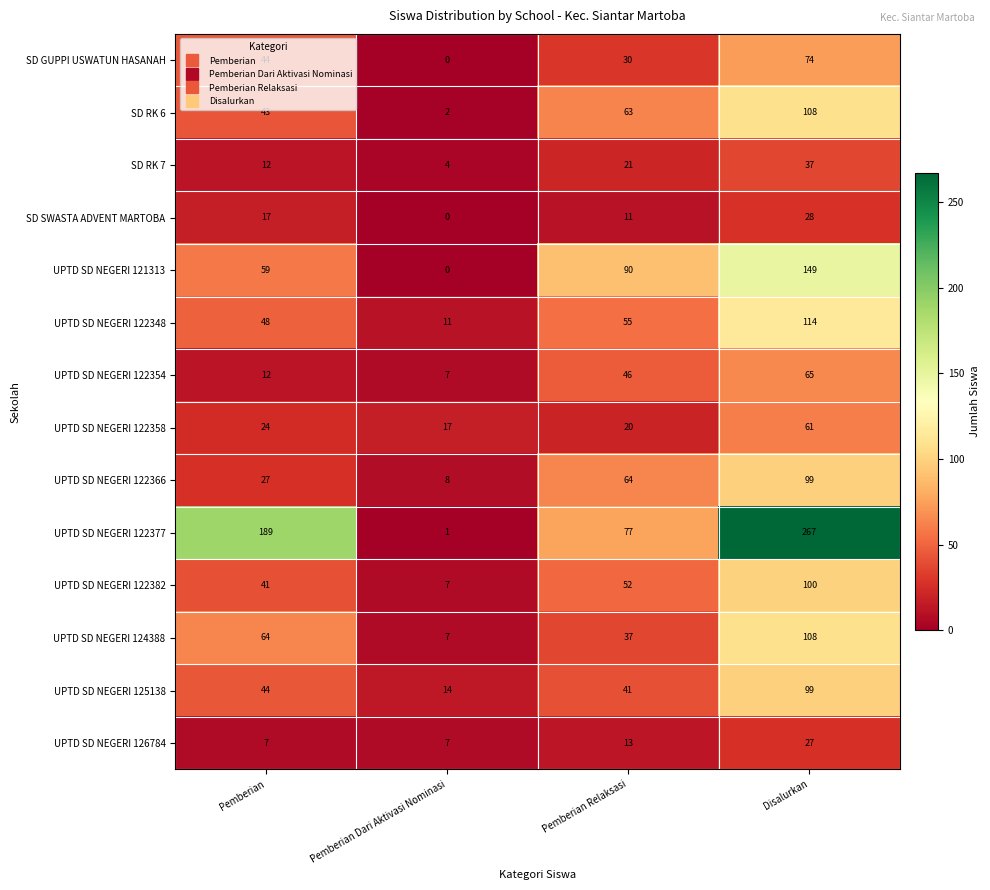

At Pemberian Relaksasi, list the series in order from largest to smallest.

UPTD SD NEGERI 121313, UPTD SD NEGERI 122377, UPTD SD NEGERI 122366, SD RK 6, UPTD SD NEGERI 122348, UPTD SD NEGERI 122382, UPTD SD NEGERI 122354, UPTD SD NEGERI 125138, UPTD SD NEGERI 124388, SD GUPPI USWATUN HASANAH, SD RK 7, UPTD SD NEGERI 122358, UPTD SD NEGERI 126784, SD SWASTA ADVENT MARTOBA